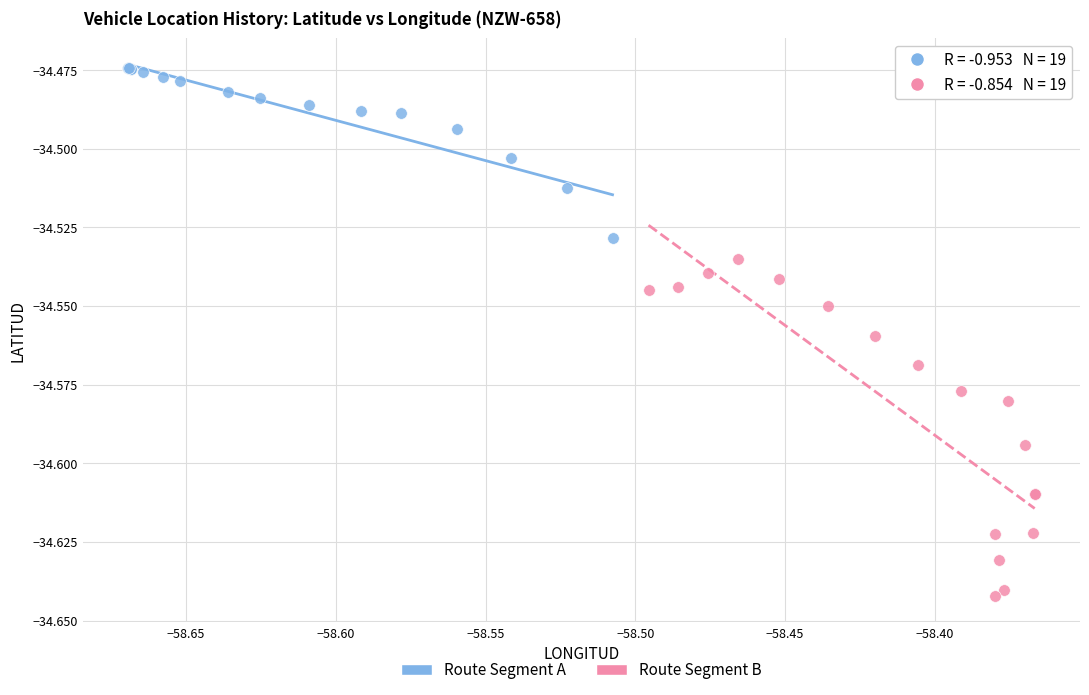

Which series reaches the maximum Y coordinate?

Route Segment A